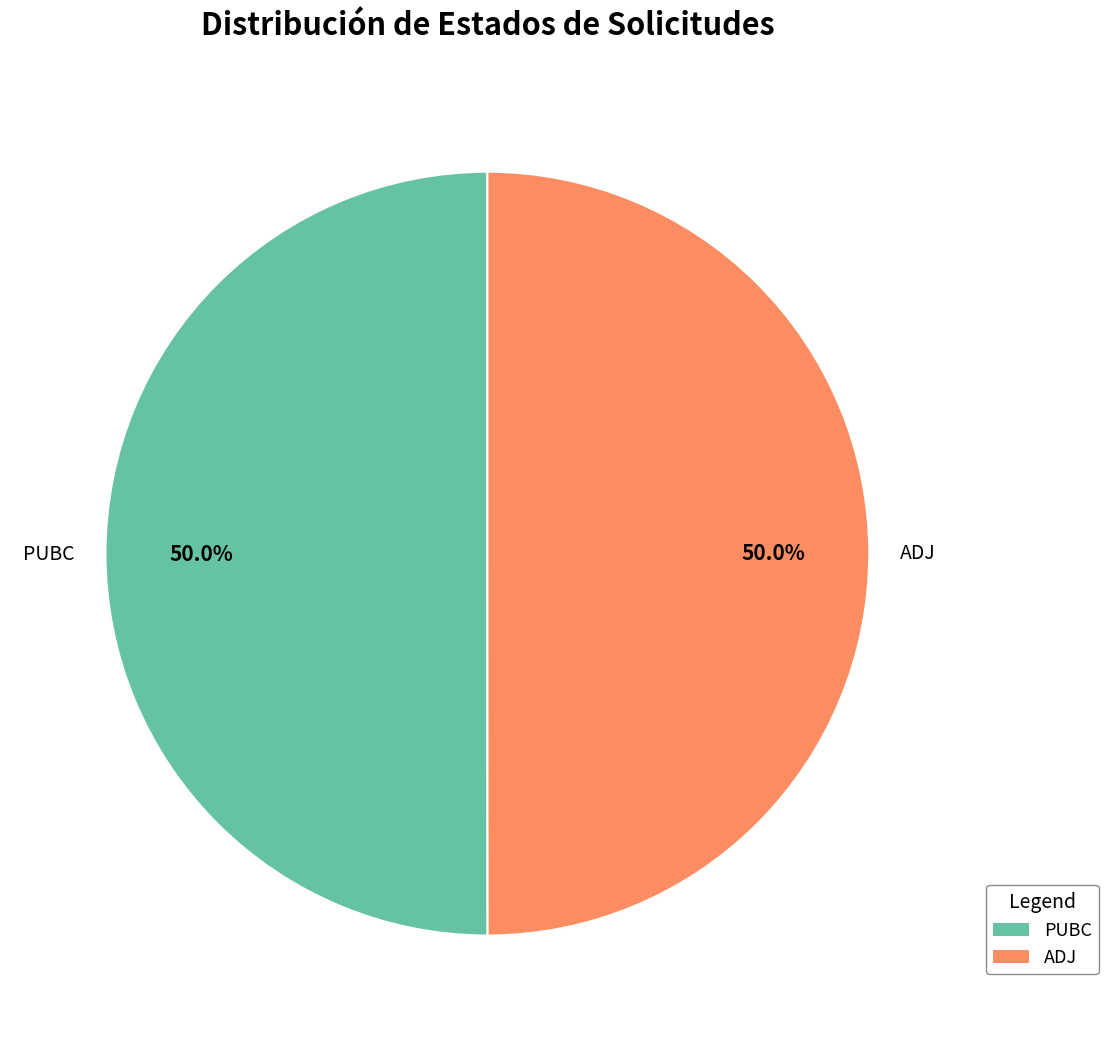

How much of the chart is everything except ADJ?

50.0%